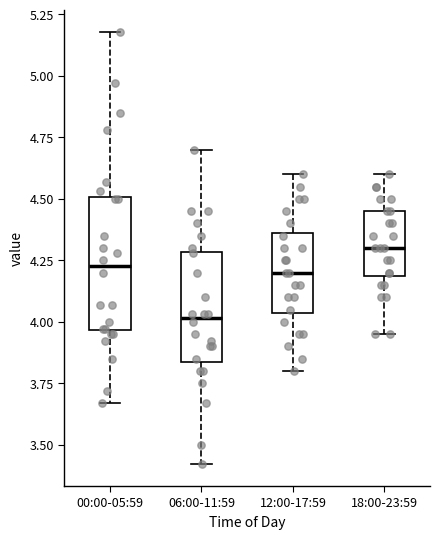

Reading left to right, transcribe this box plot: for each box, give where its median line is, the range the box spans, and where its two whiskers end, as read against the y-axis. The values are not printed on the chart, so give them approximately, as read against the axis.

00:00-05:59: median 4.25, box 3.95 to 4.50, whiskers 3.65 to 5.20
06:00-11:59: median 4.00, box 3.85 to 4.30, whiskers 3.40 to 4.70
12:00-17:59: median 4.20, box 4.05 to 4.35, whiskers 3.80 to 4.60
18:00-23:59: median 4.30, box 4.20 to 4.45, whiskers 3.95 to 4.60